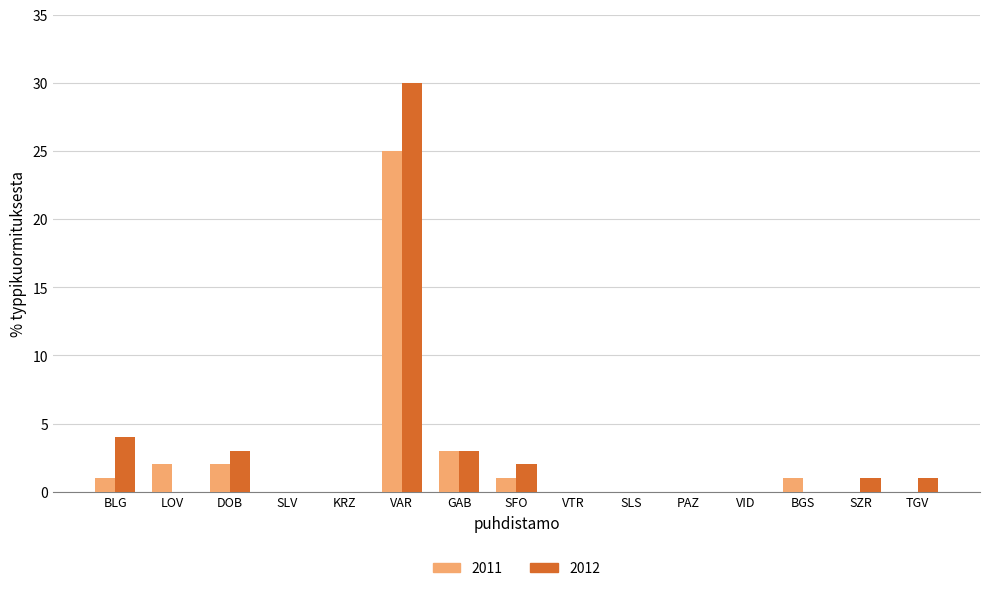

Between SFO and VTR, which series saw the biggest shift?

2012